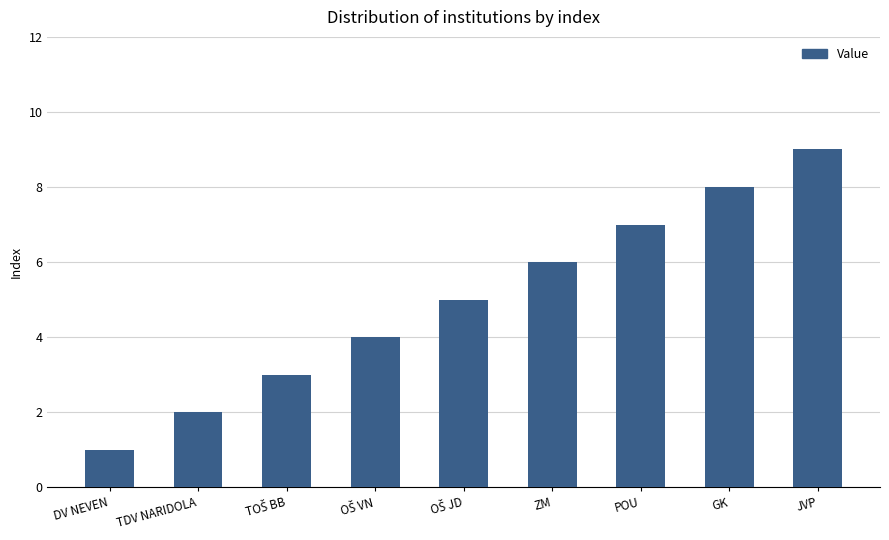

What is the value of the 5th bar from the left?

5